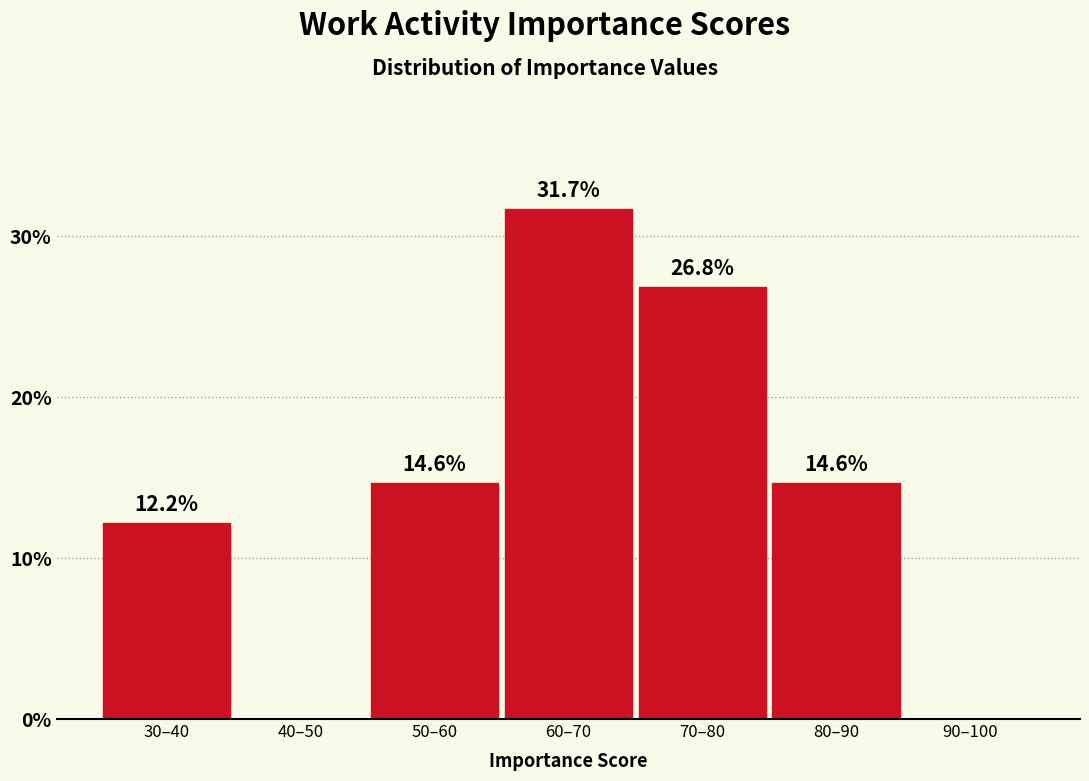

Reading right to left, transcribe all the data shown in this chart.

90–100=0.0	80–90=14.6	70–80=26.8	60–70=31.7	50–60=14.6	40–50=0.0	30–40=12.2